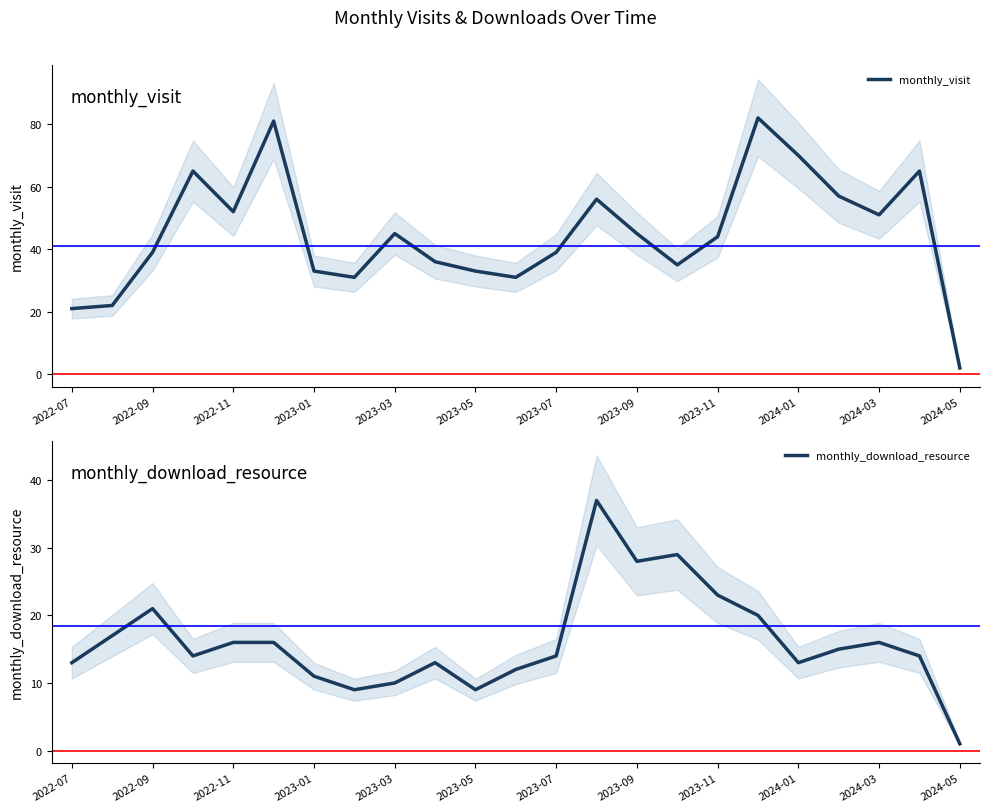

In monthly_visit, how many points are higher than both neighbors (excluding endpoints)?

6